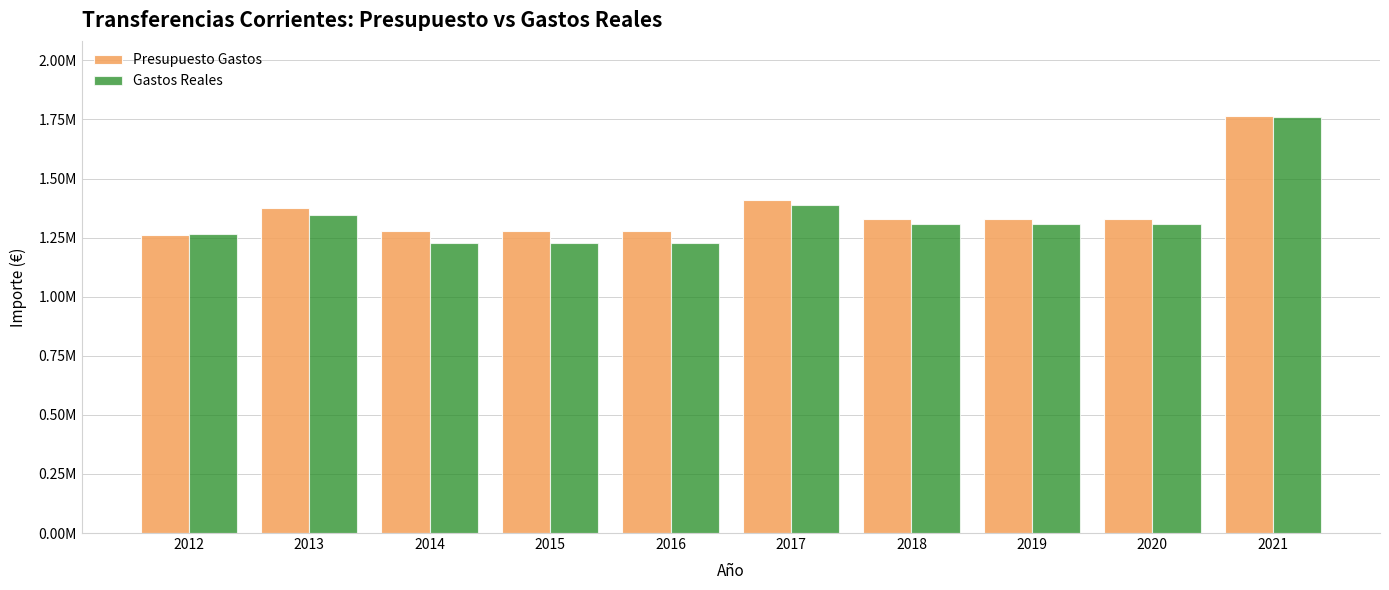

What are all the series names shown in the legend?

Presupuesto Gastos, Gastos Reales